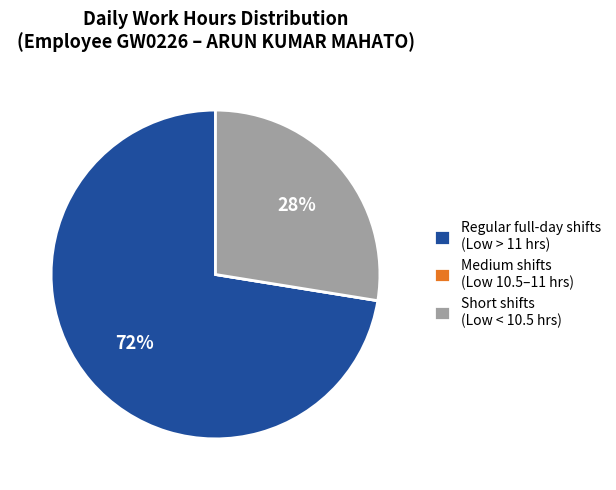

The Short shifts (Low < 10.5 hrs) slice represents 28% of the pie. True or false?

True